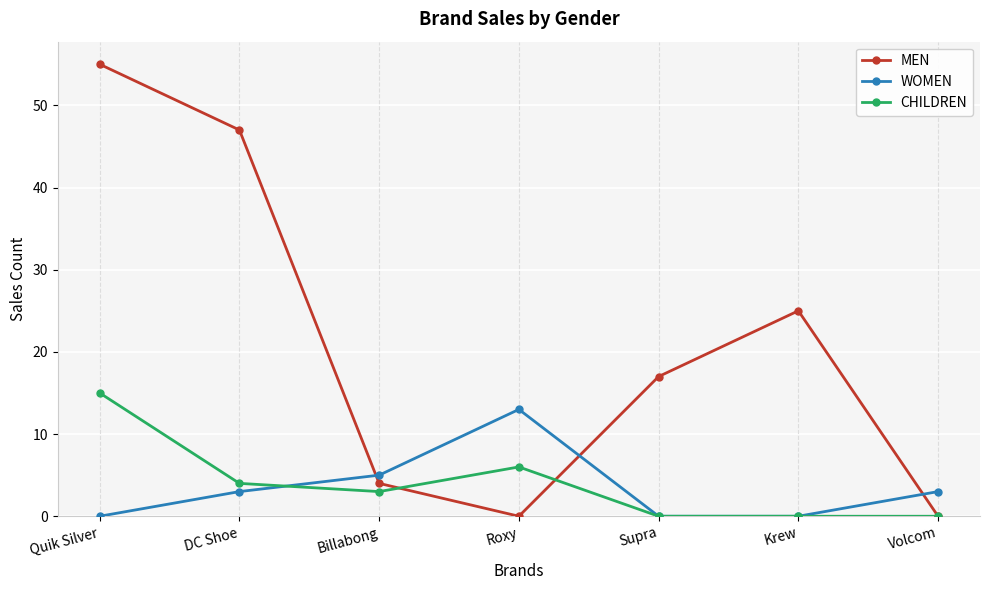

Where do MEN and CHILDREN first cross each other?

Billabong and Roxy